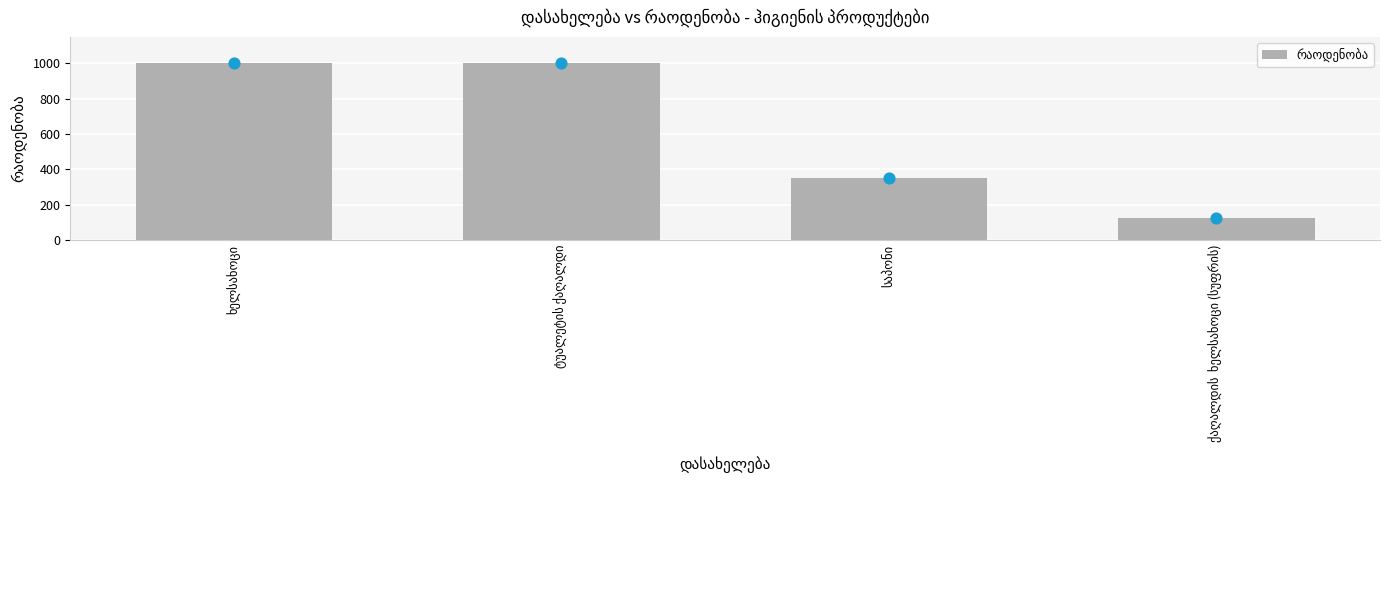

What is the change in value from ტუალეტის ქაღალდი to ქაღალდის  ხელსახოცი (სუფრის)?

-875